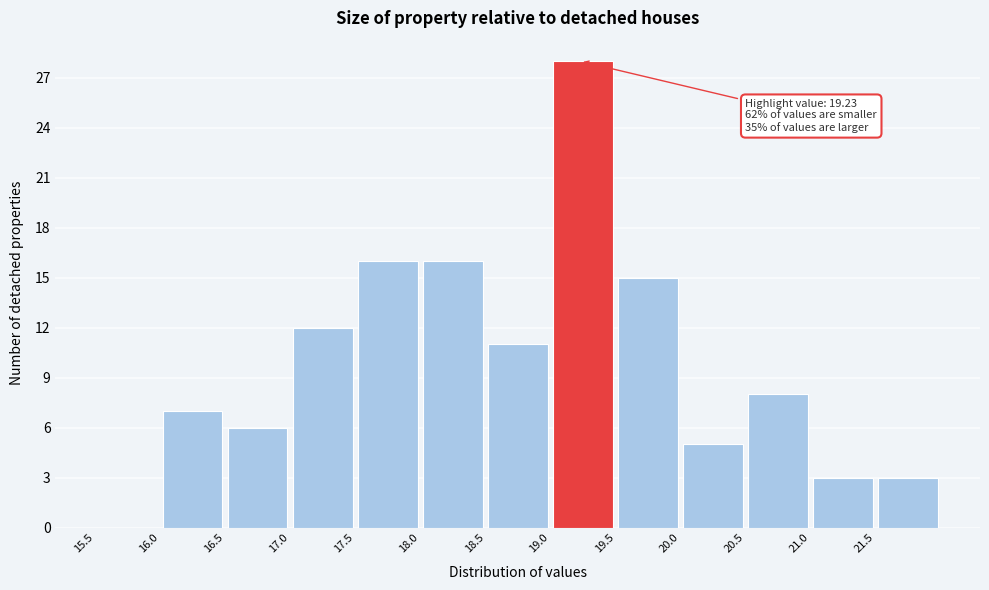

Over which range of the x-axis is the bar tallest?

19.0 to 19.5